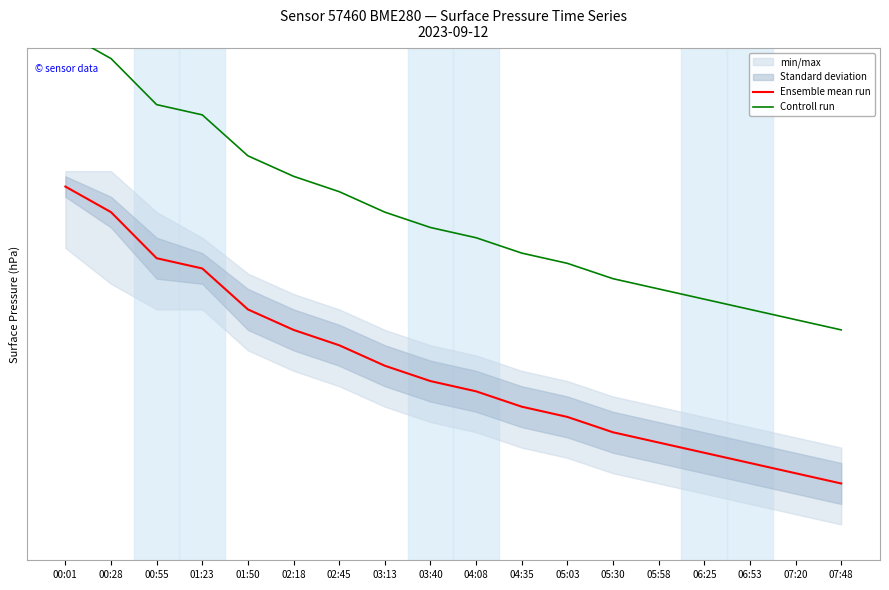

What is the average value of the Ensemble mean run series?

1007.4